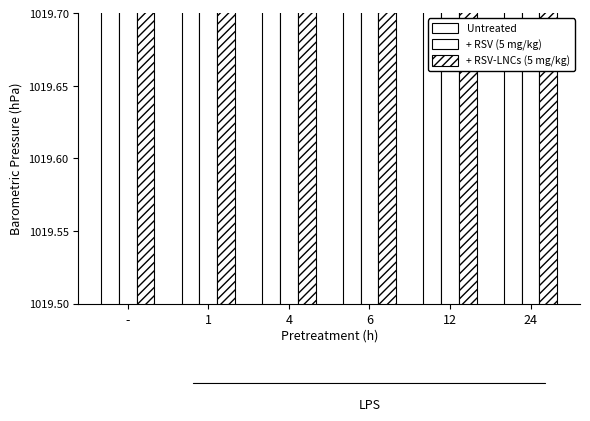

What is the maximum value for + RSV (5 mg/kg)?

1019.6